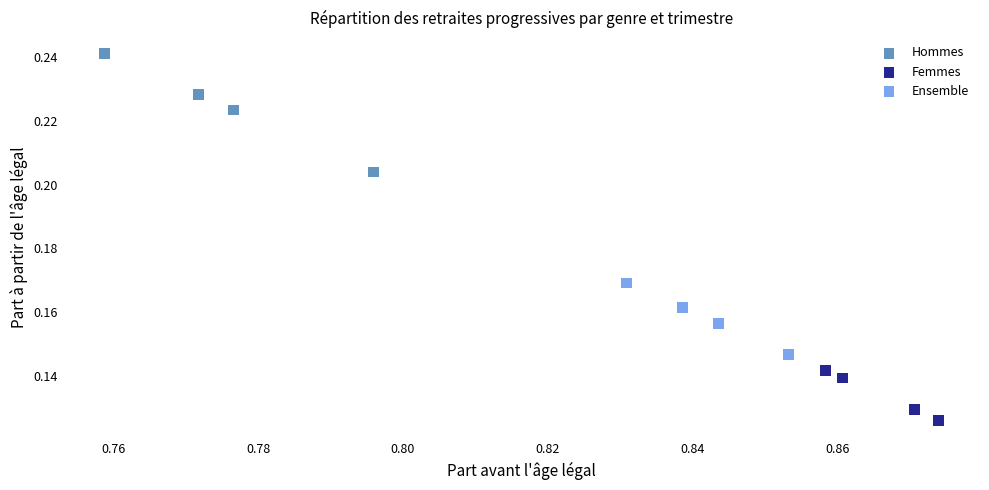

Which series contains the lowest Y value?

Femmes